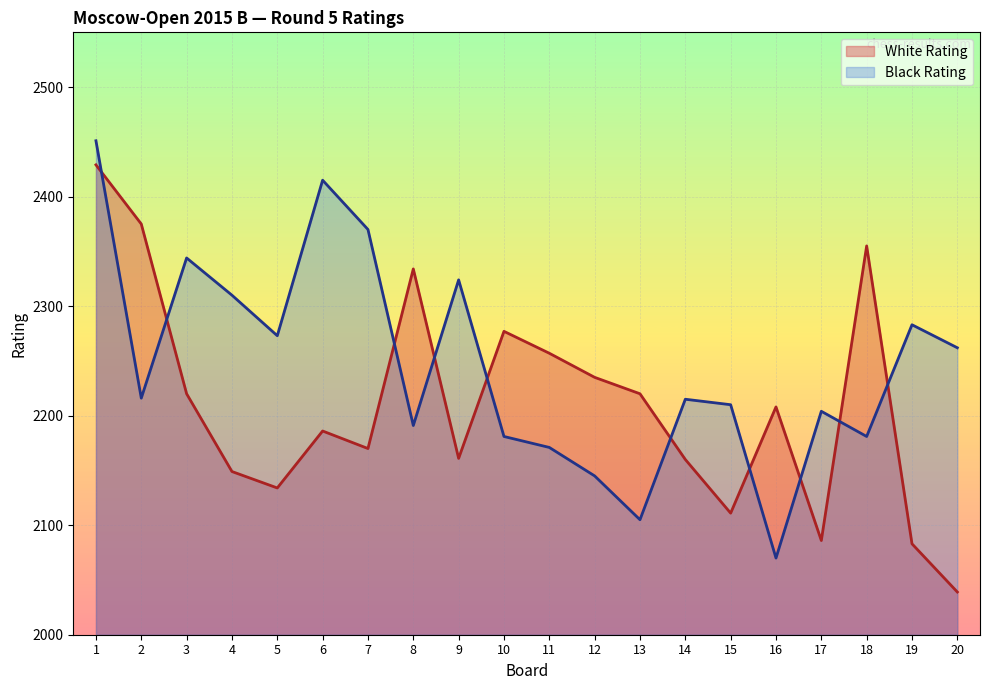

True or false: White Rating and Black Rating cross at least once.

True